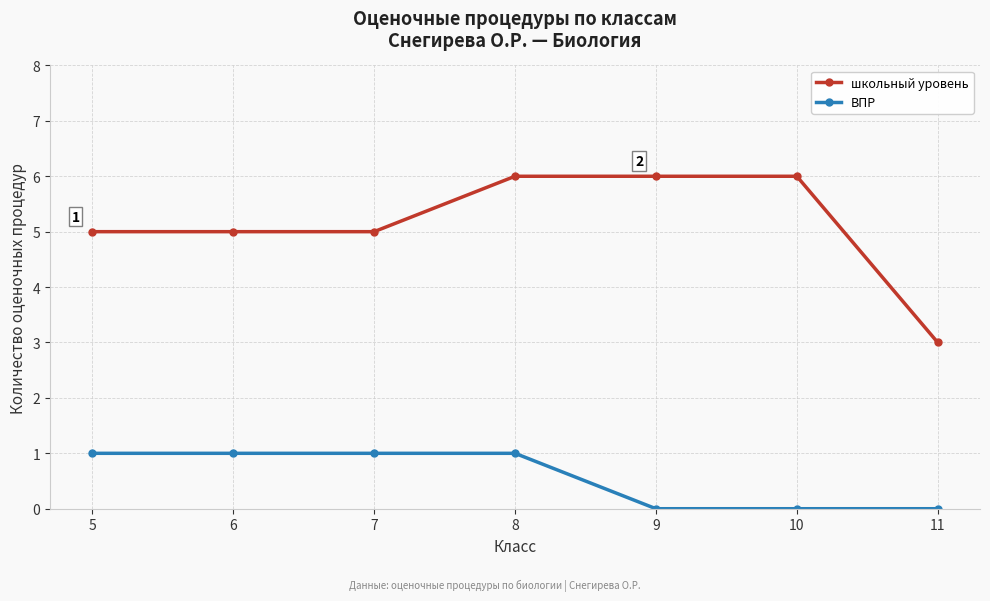

Between 9 and 11, which series saw the biggest shift?

школьный уровень